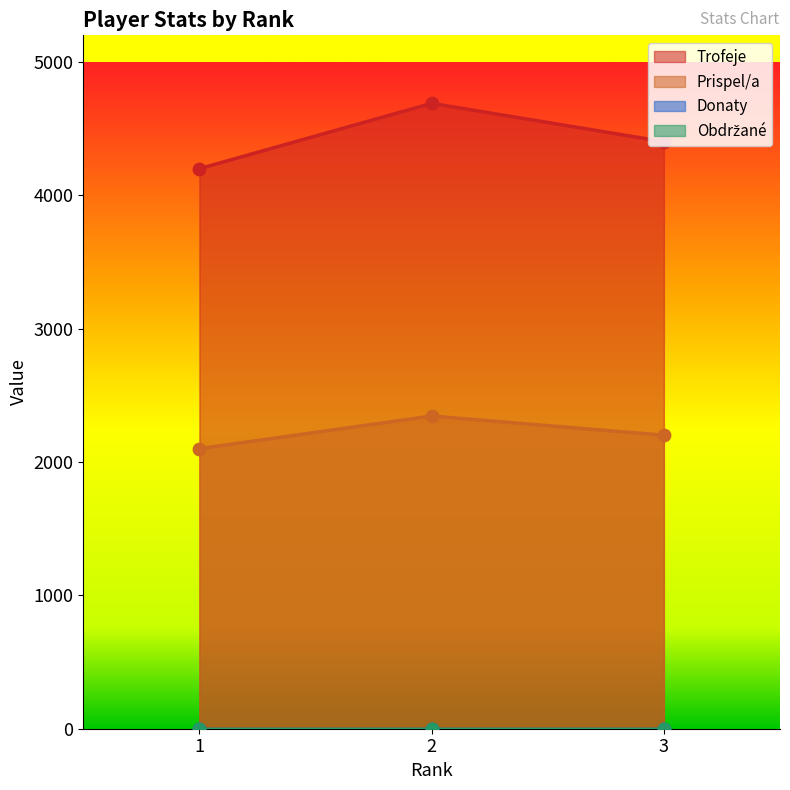

At how many categories does at least one series exceed 2138?

3